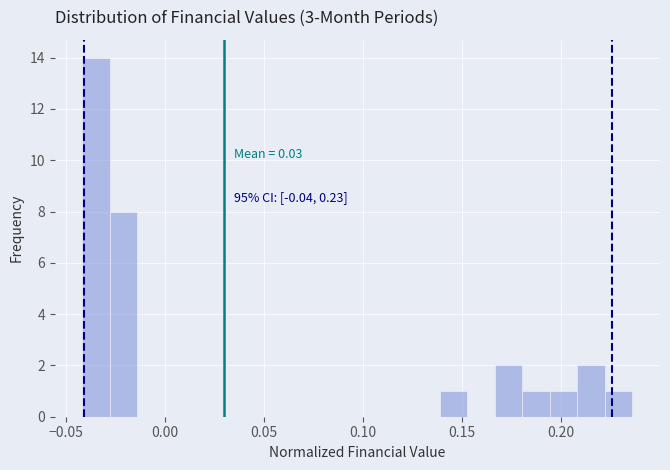

Read against the x-axis, roughly where is the centre of the tallest bar?

-0.035